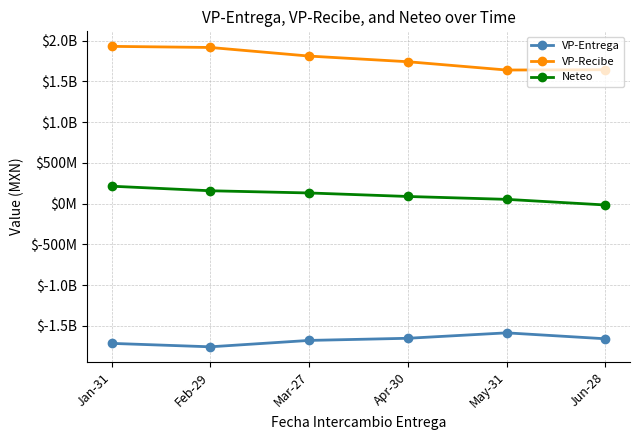

What are all the series names shown in the legend?

VP-Entrega, VP-Recibe, Neteo